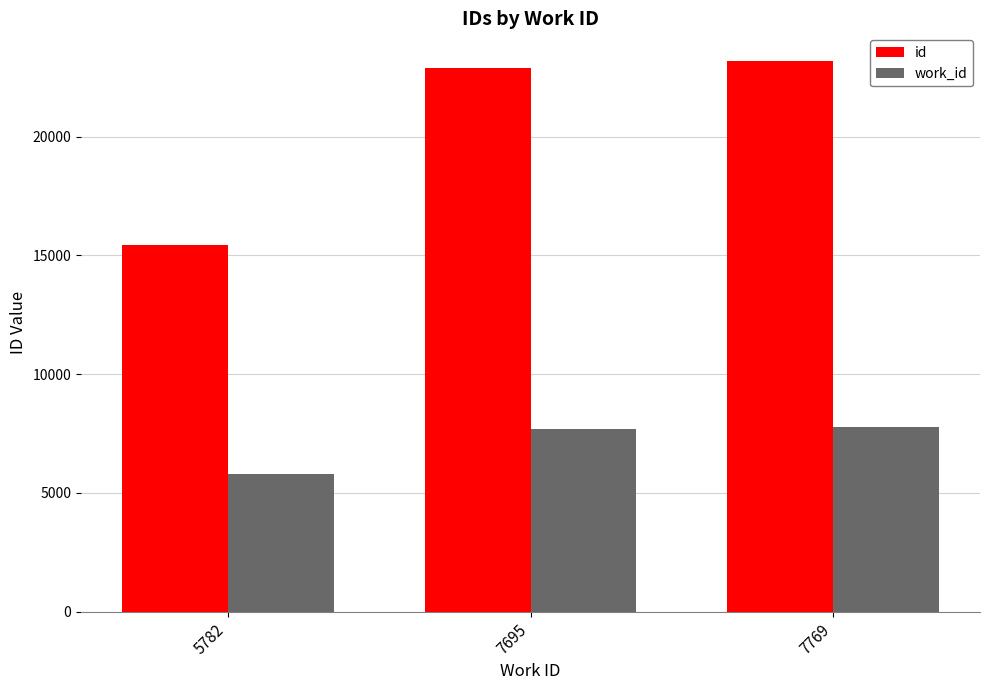

Are the bars horizontal?

No